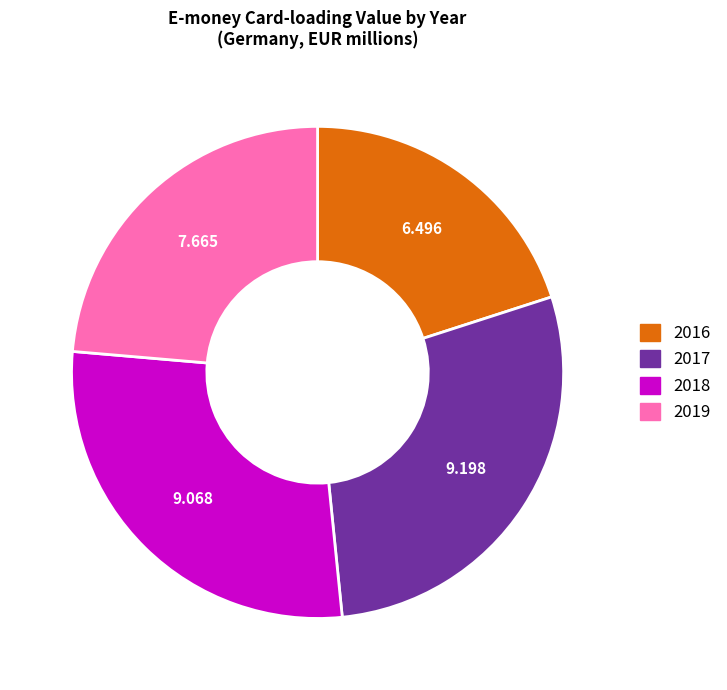

Is 2016 the majority of the pie?

No